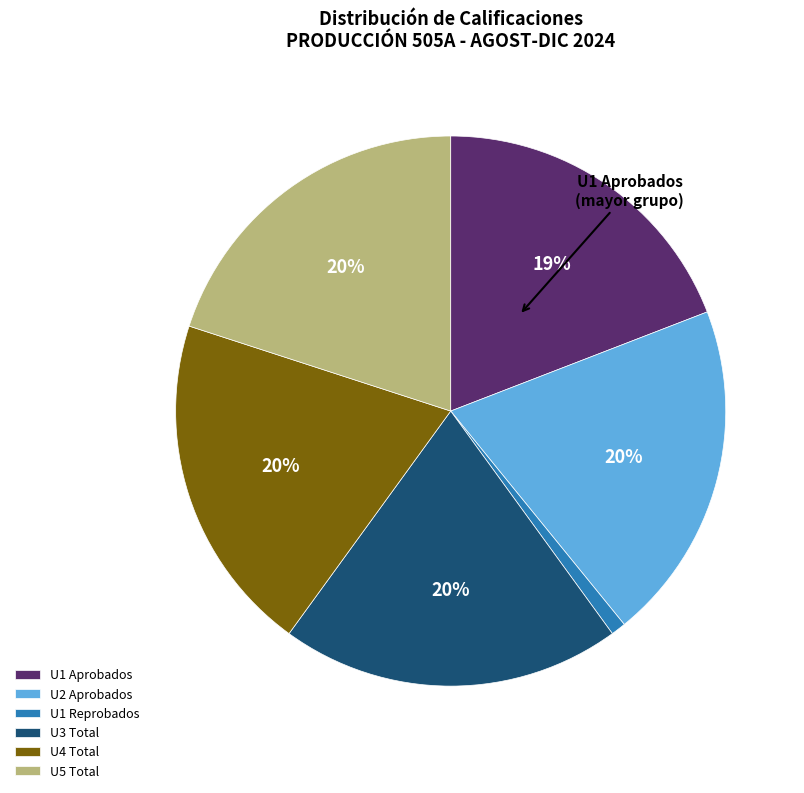

Is U1 Reprobados the majority of the pie?

No